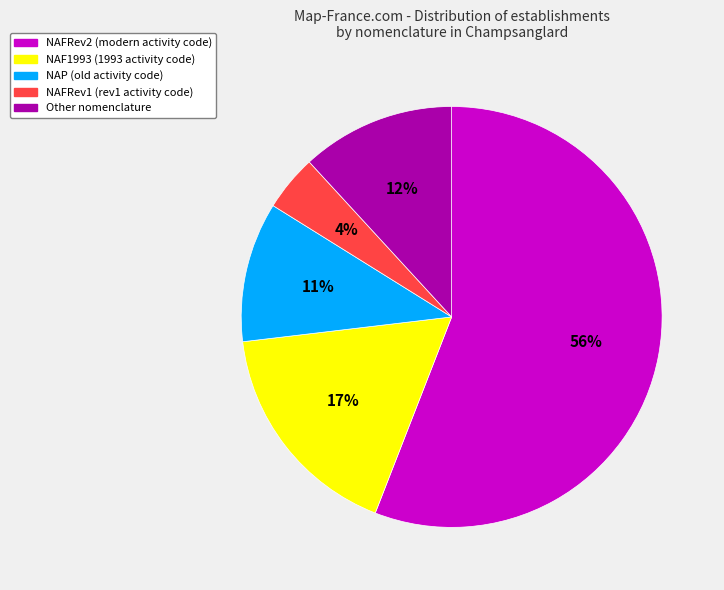

What is the majority slice?

NAFRev2